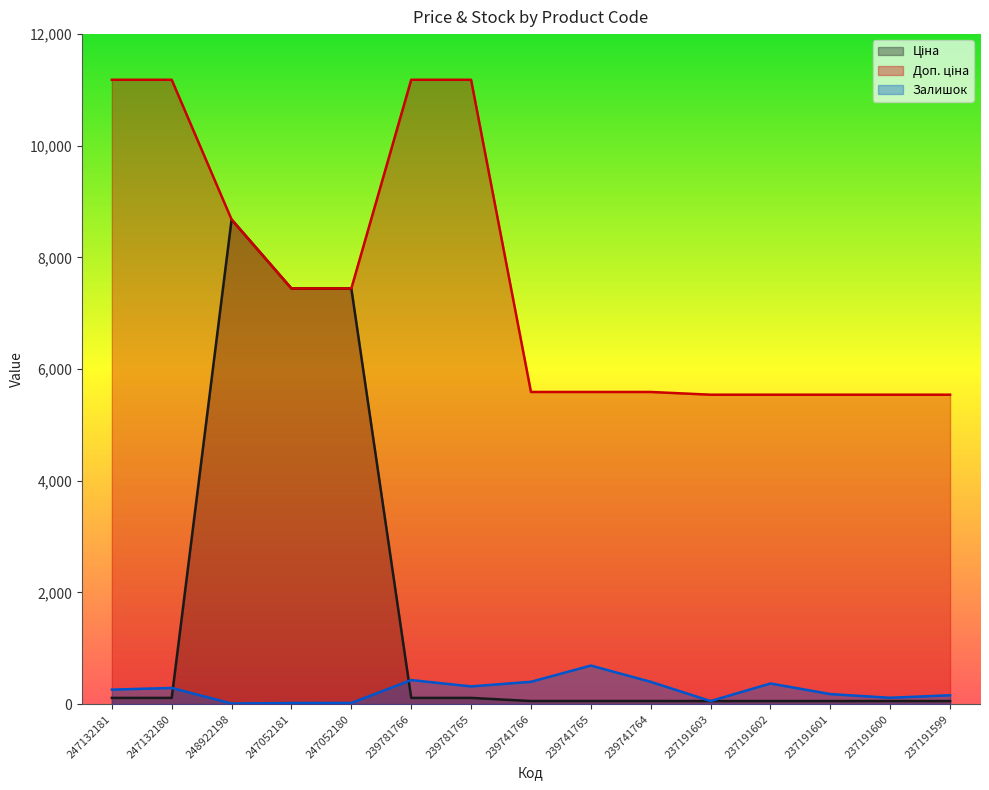

What is the label of the 12th point from the left?

237191602